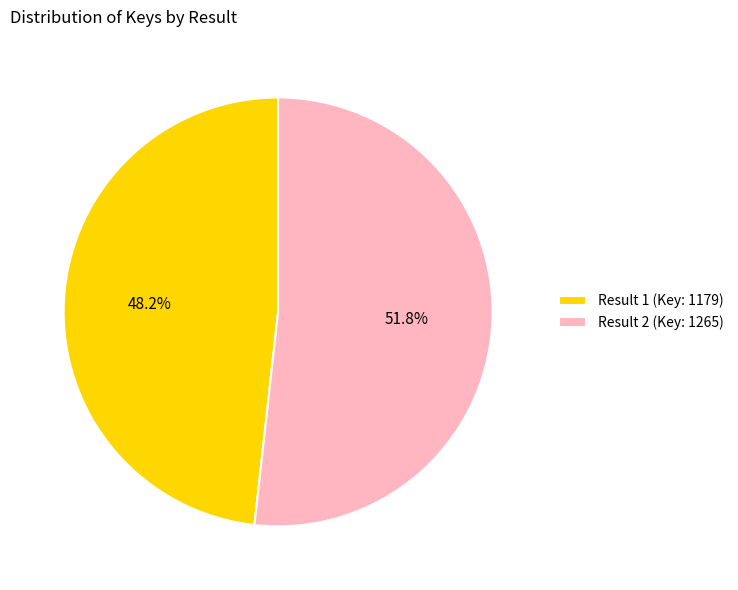

Does any single category account for the majority?

Yes